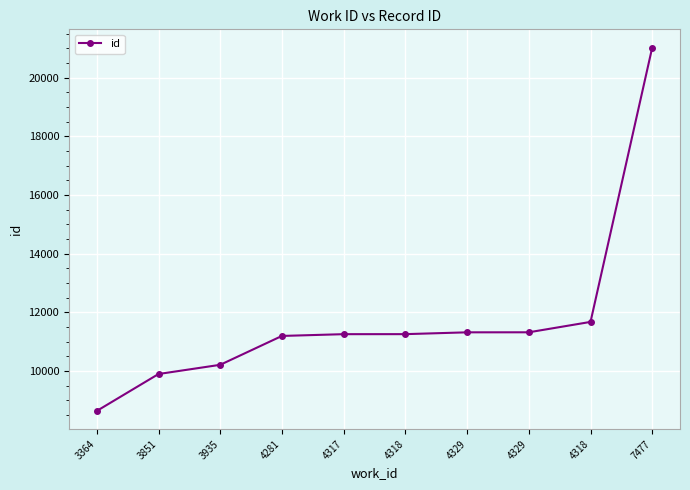

What is the label of the 6th point from the right?

4317